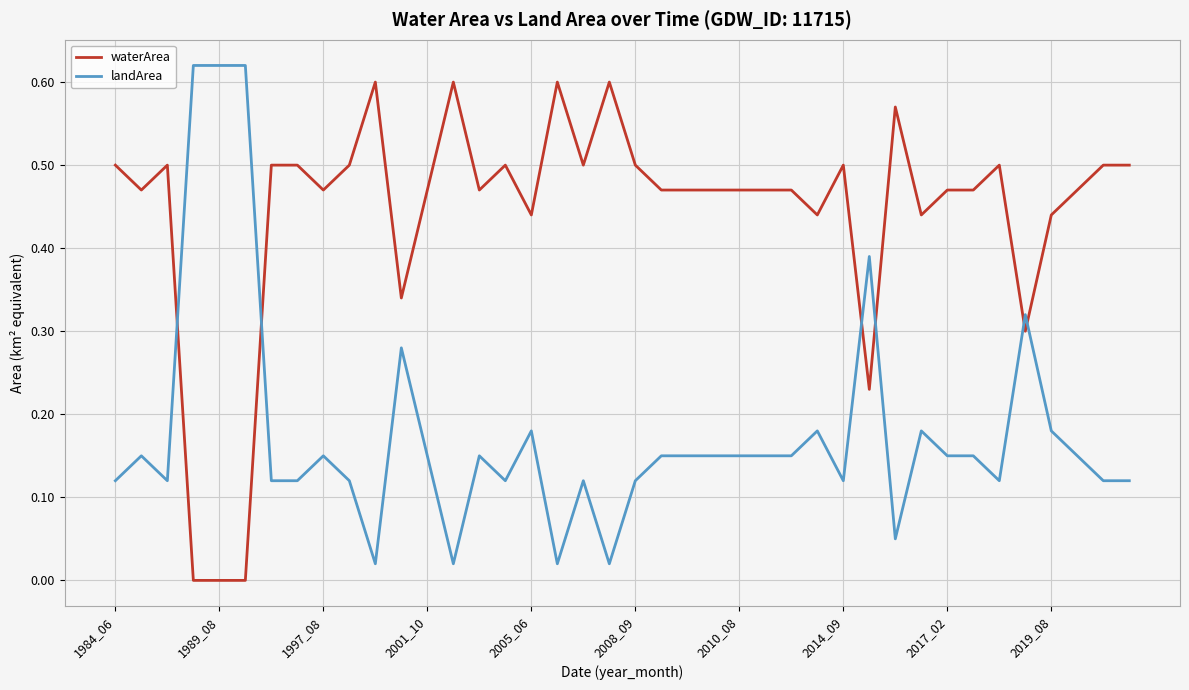

Rank the series by their maximum value, from lowest to highest.

waterArea, landArea